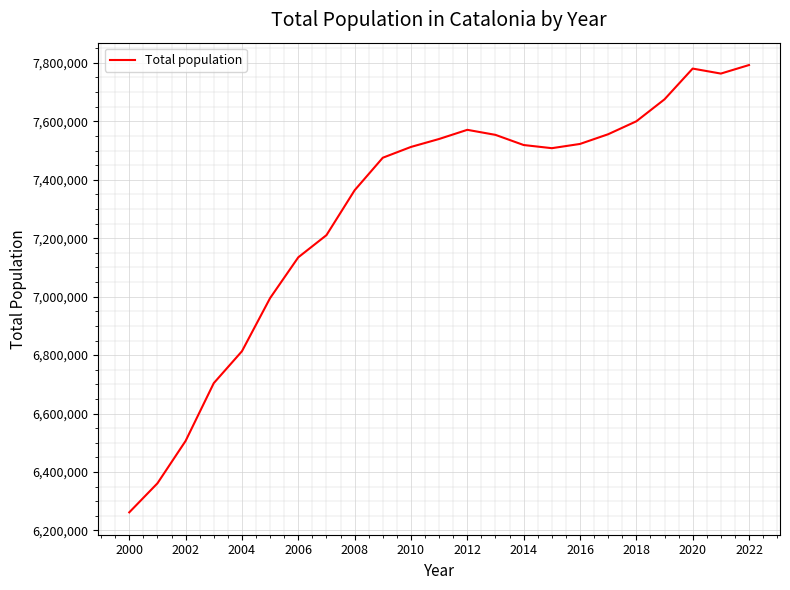

What is the greatest value displayed?

7792611